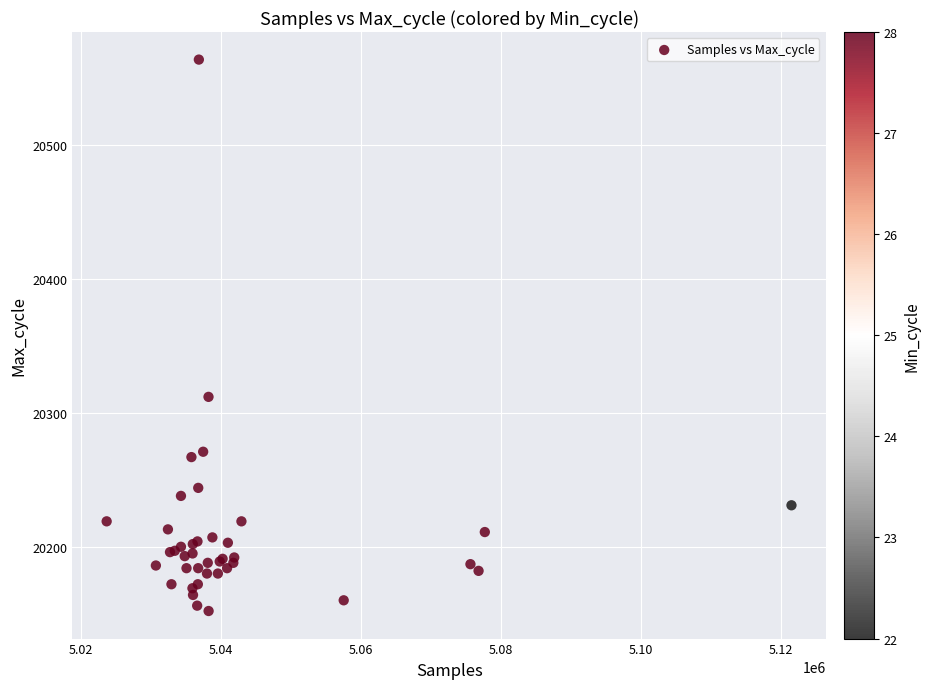

What Y value in the scatter plot is closest to 20358?

20312